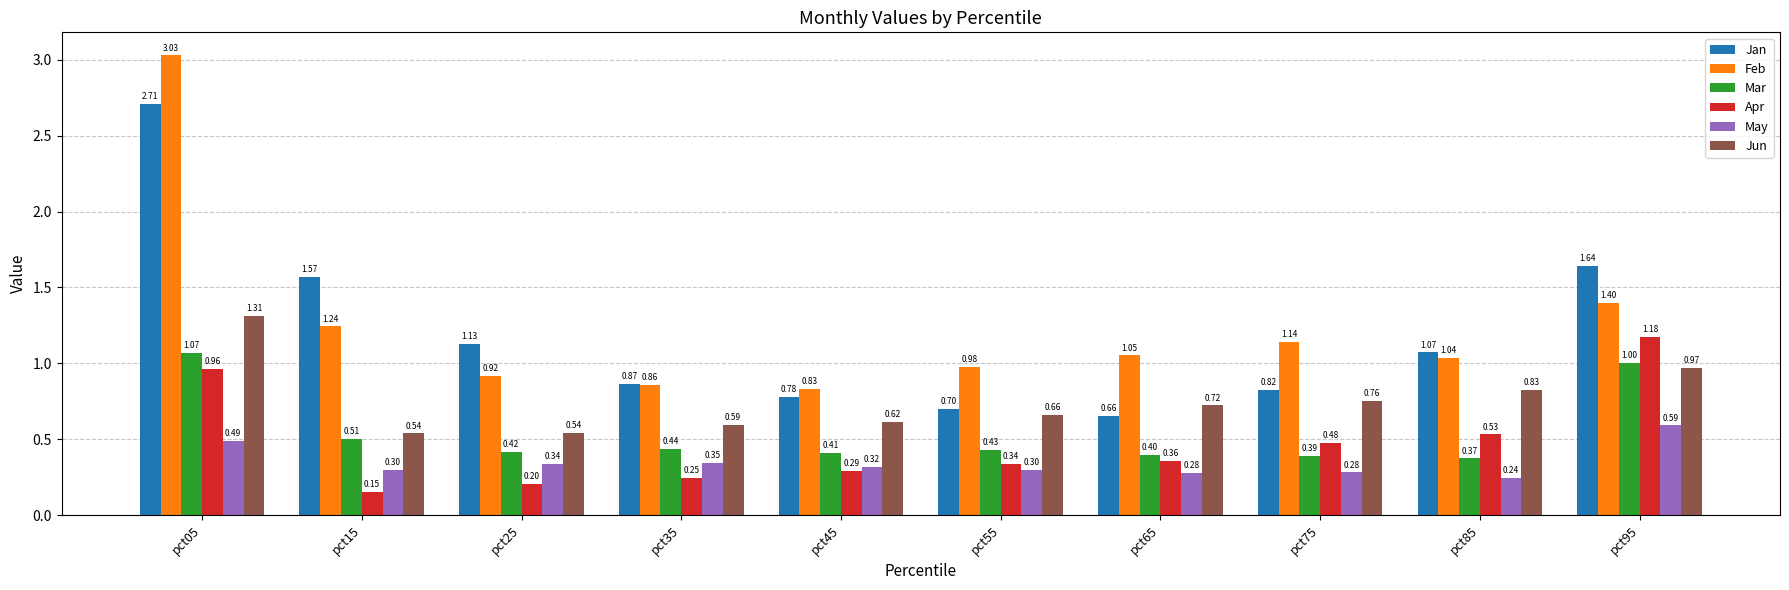

The value of Feb at pct35 is 0.5. True or false?

False